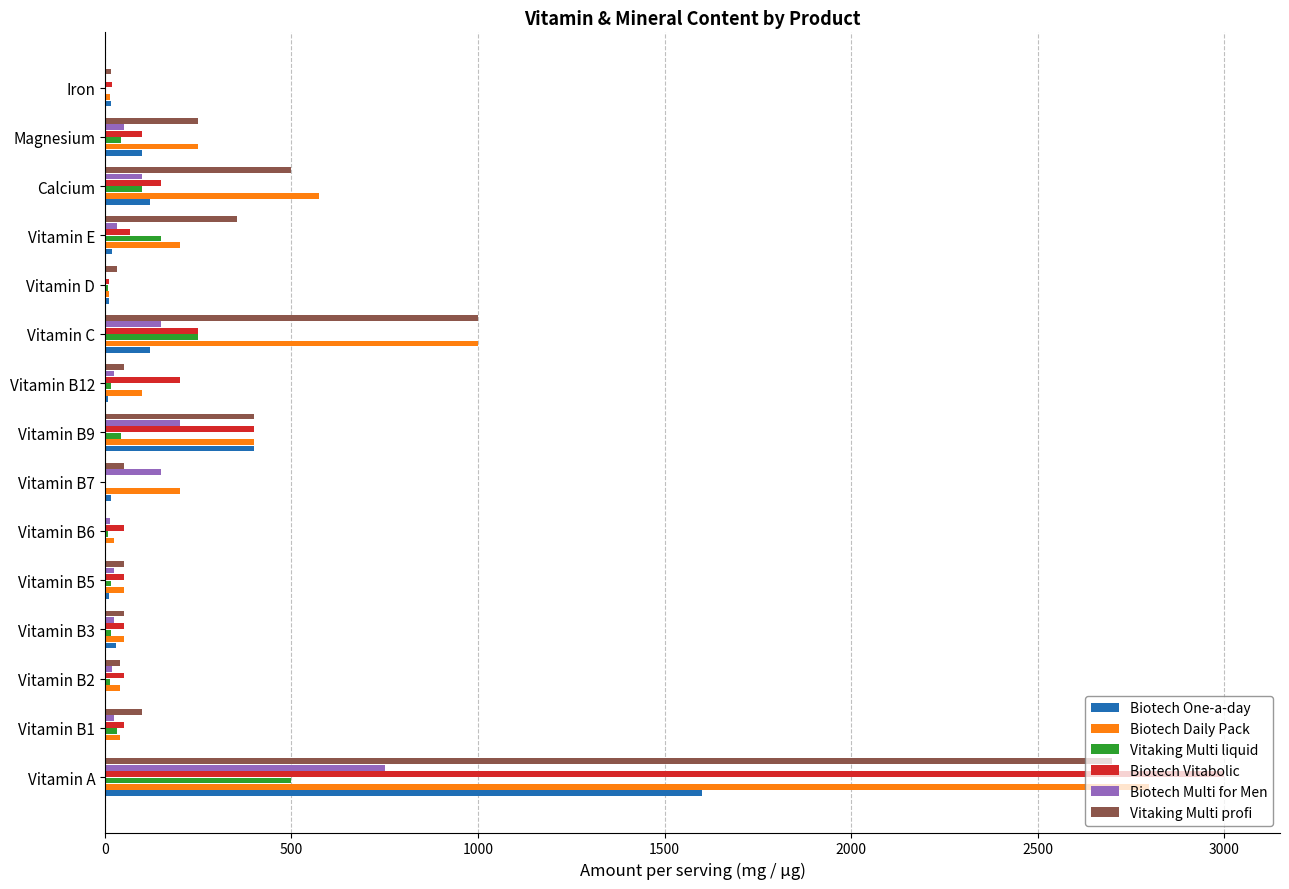

What is the sum of all Vitaking Multi profi values?

5592.5